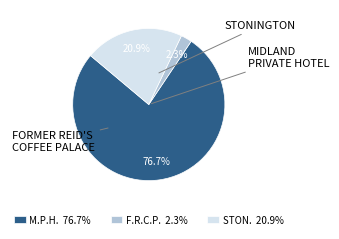

Which slice is the largest?

M.P.H. 76.7%